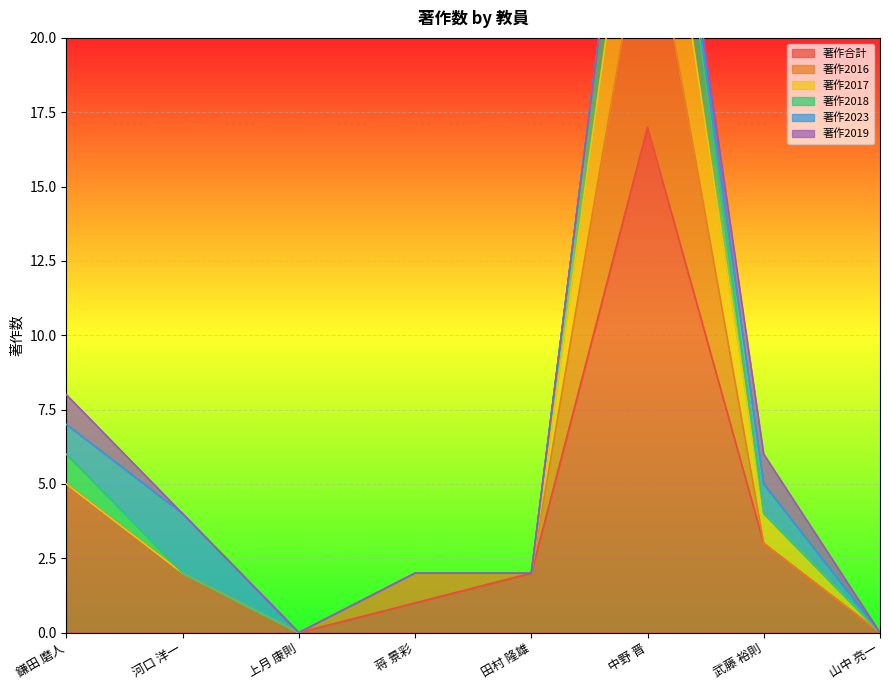

Which category has the highest value in the 著作合計 series?

中野 晋